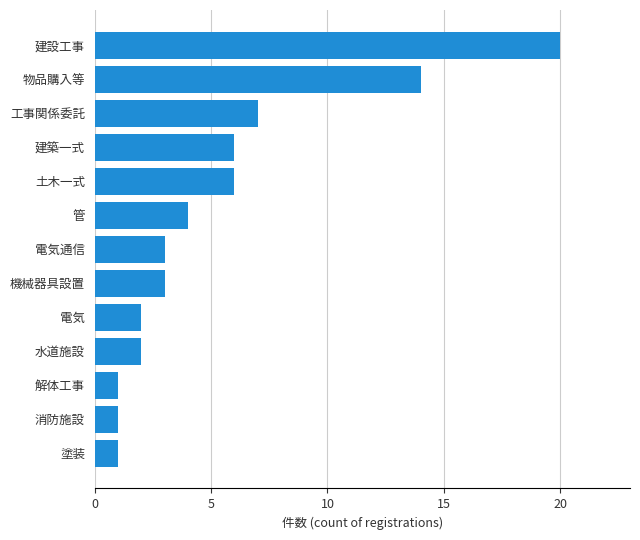

Approximately how many times larger is the value at 水道施設 compared to 工事関係委託?

0.3